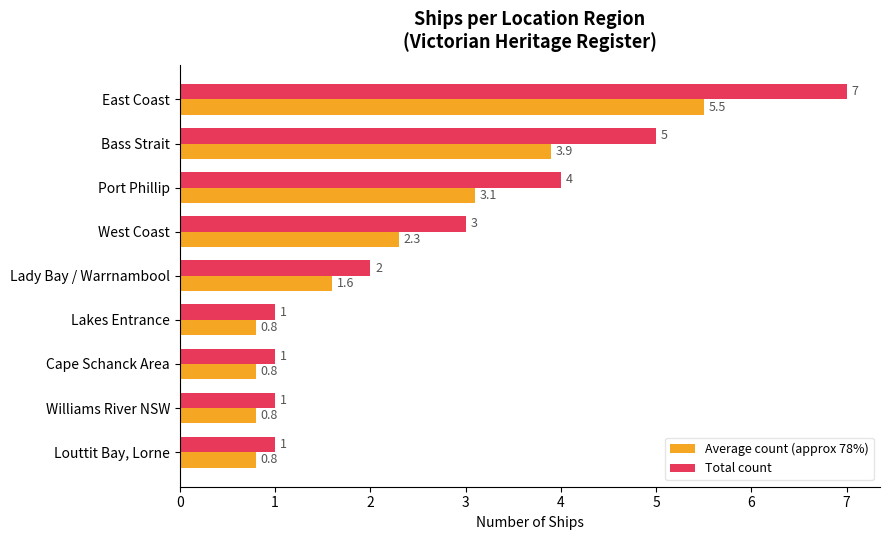

Which series changed the most between East Coast and Lakes Entrance?

Total count